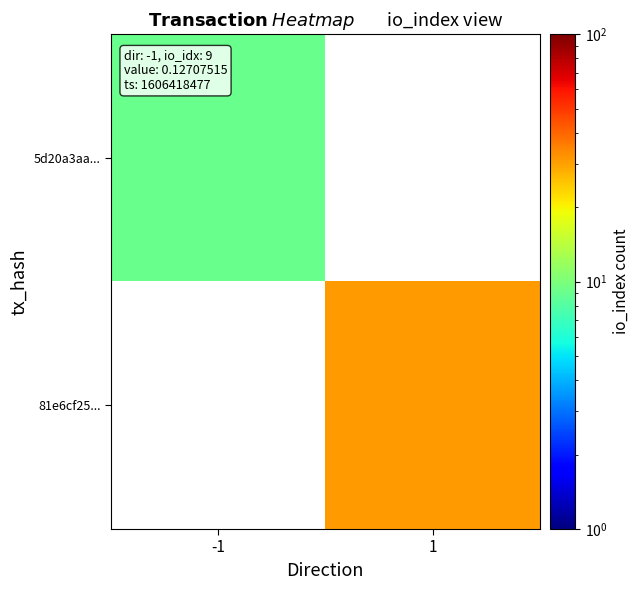

True or false: 81e6cf25... has a value of 31.0 at 1.

True